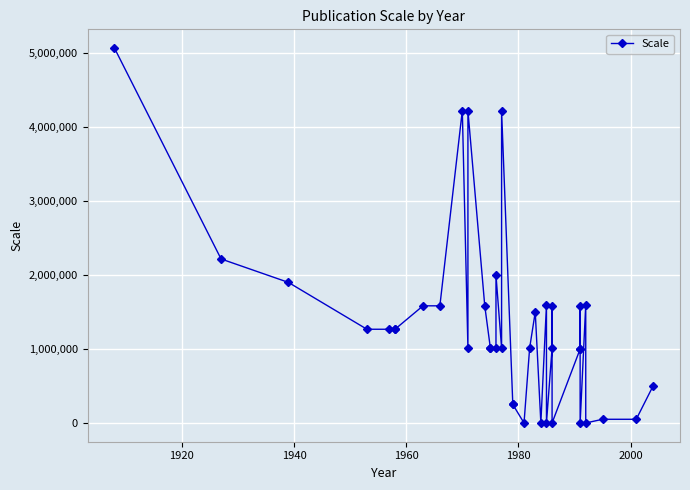

The value at 16 is 437457. True or false?

False